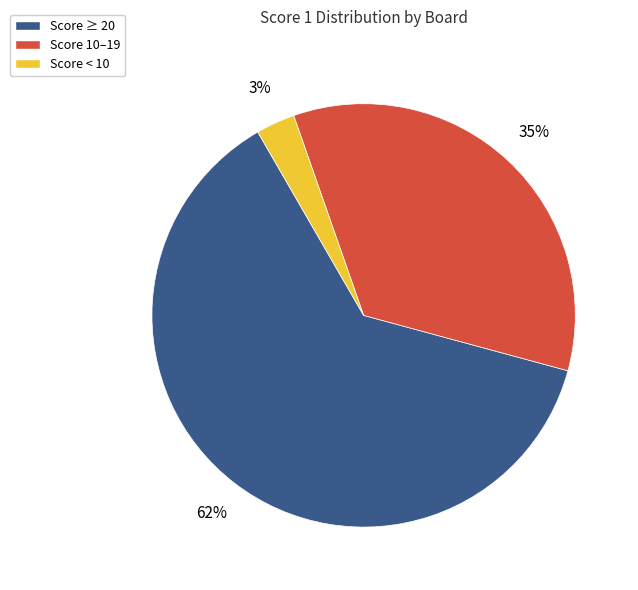

Which slice is the smallest?

Score < 10